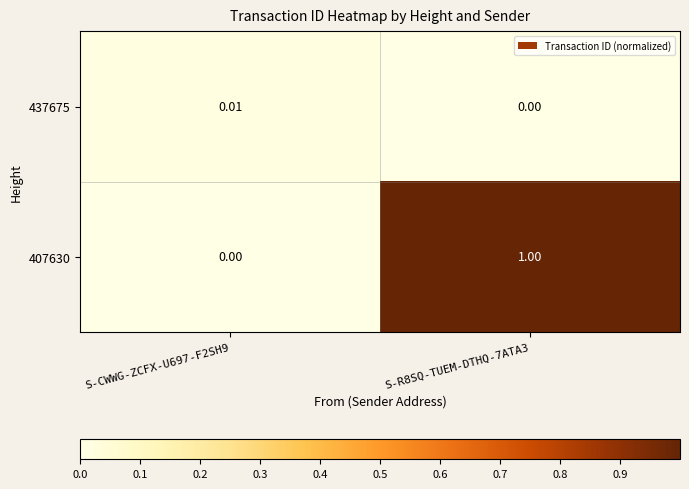

Is the value of 407630 at S-CWWG-ZCFX-U697-F2SH9 greater than the value of 437675 at S-CWWG-ZCFX-U697-F2SH9?

No